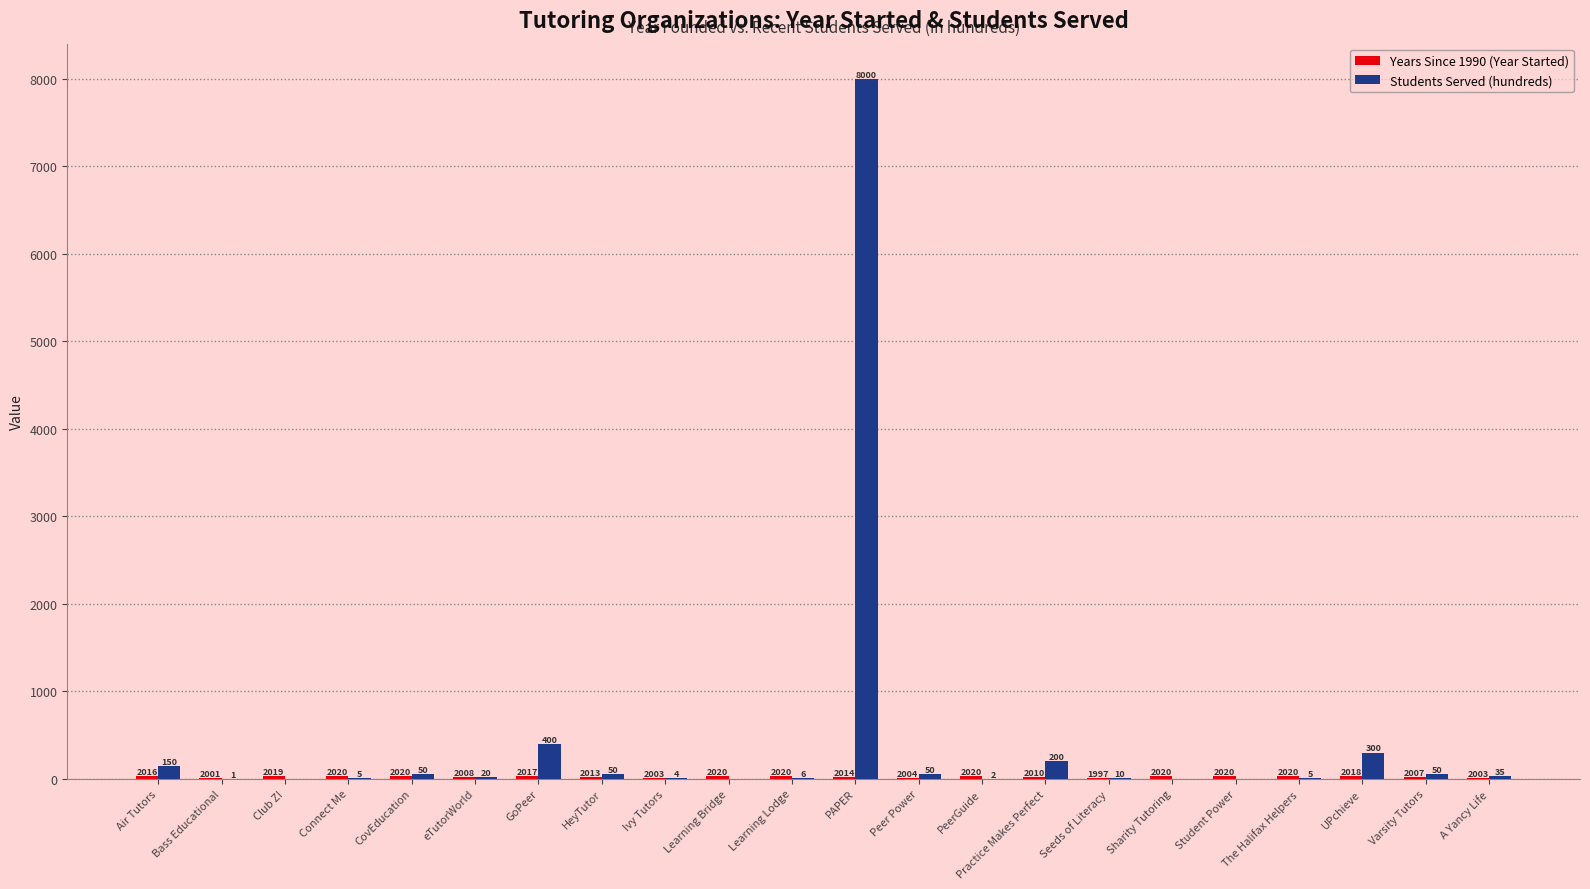

Does the chart contain stacked bars?

No